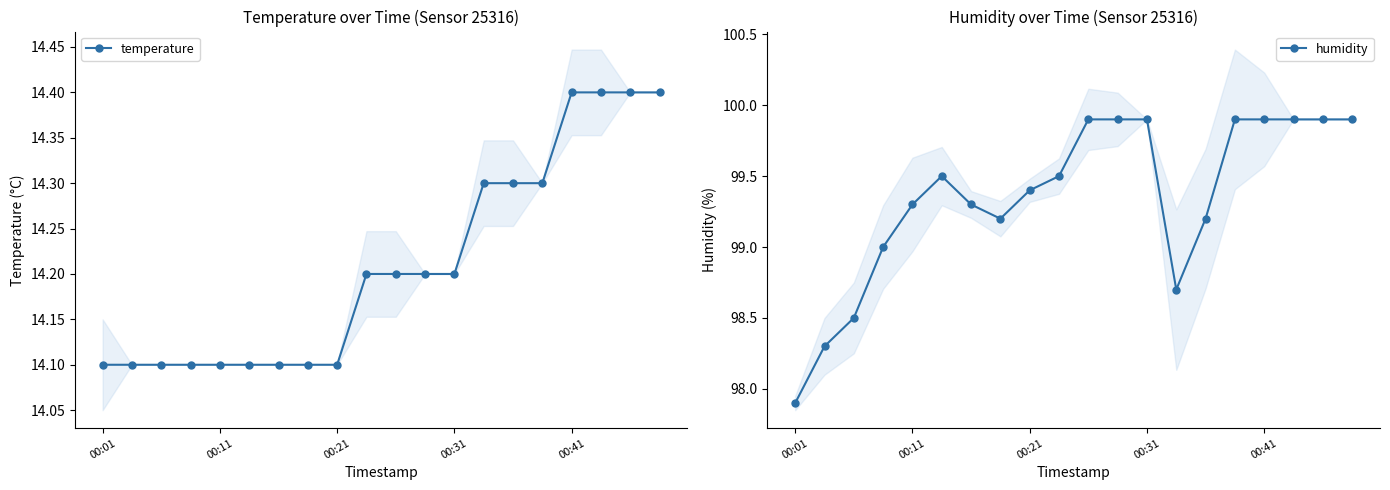

What is the spread (max minus min) of values at 18?

85.5